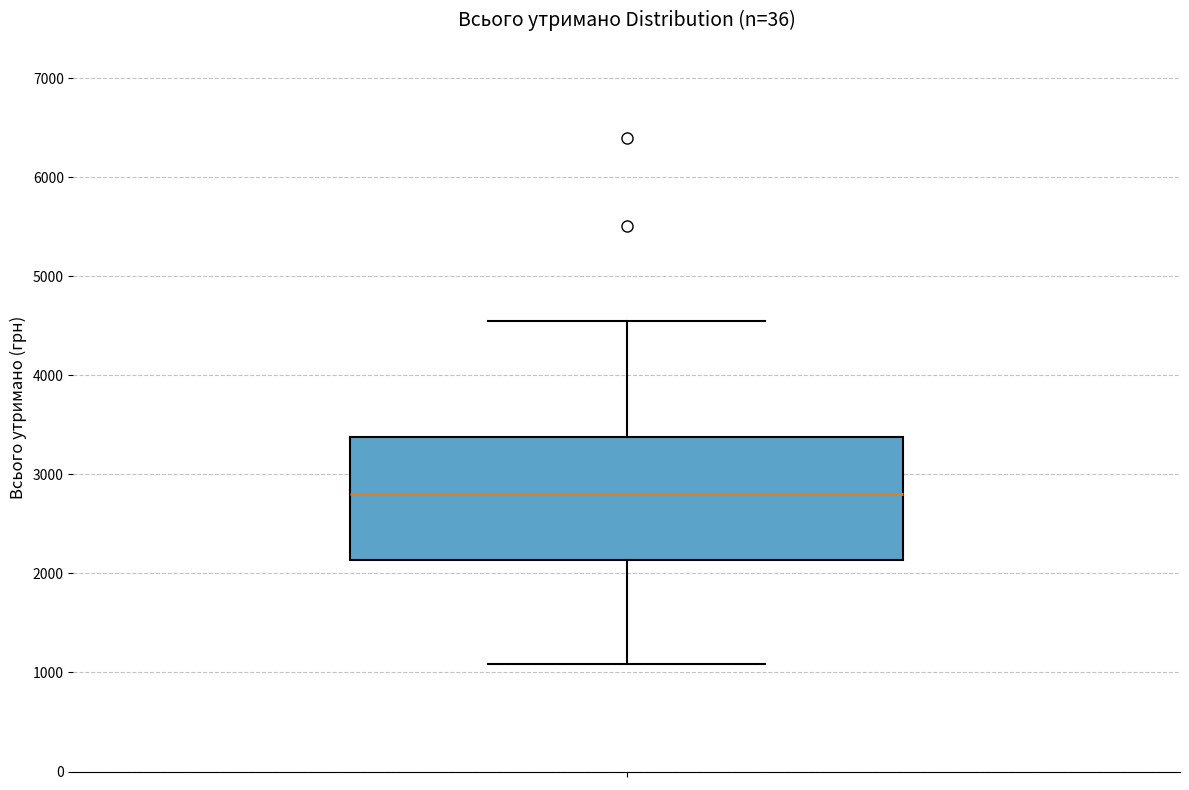

Read this box plot against the y-axis: the position of the median line, the range covered by the box, and the ends of both whiskers. The values are not printed on the chart, so give them approximately, as read against the axis.

median 2800, box 2100 to 3400, whiskers 1100 to 4600